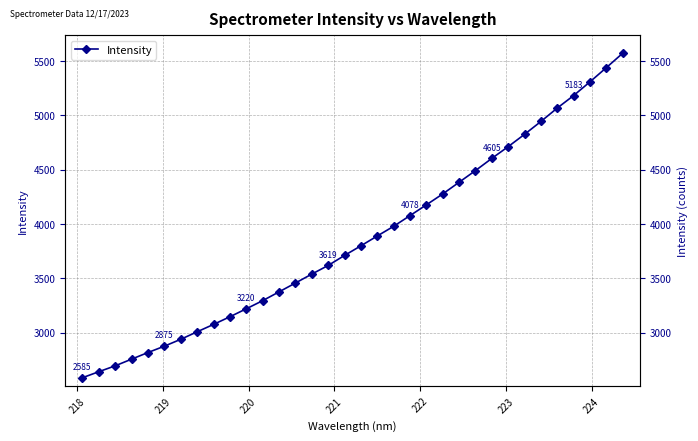

What is the maximum value shown in the chart?

5573.0